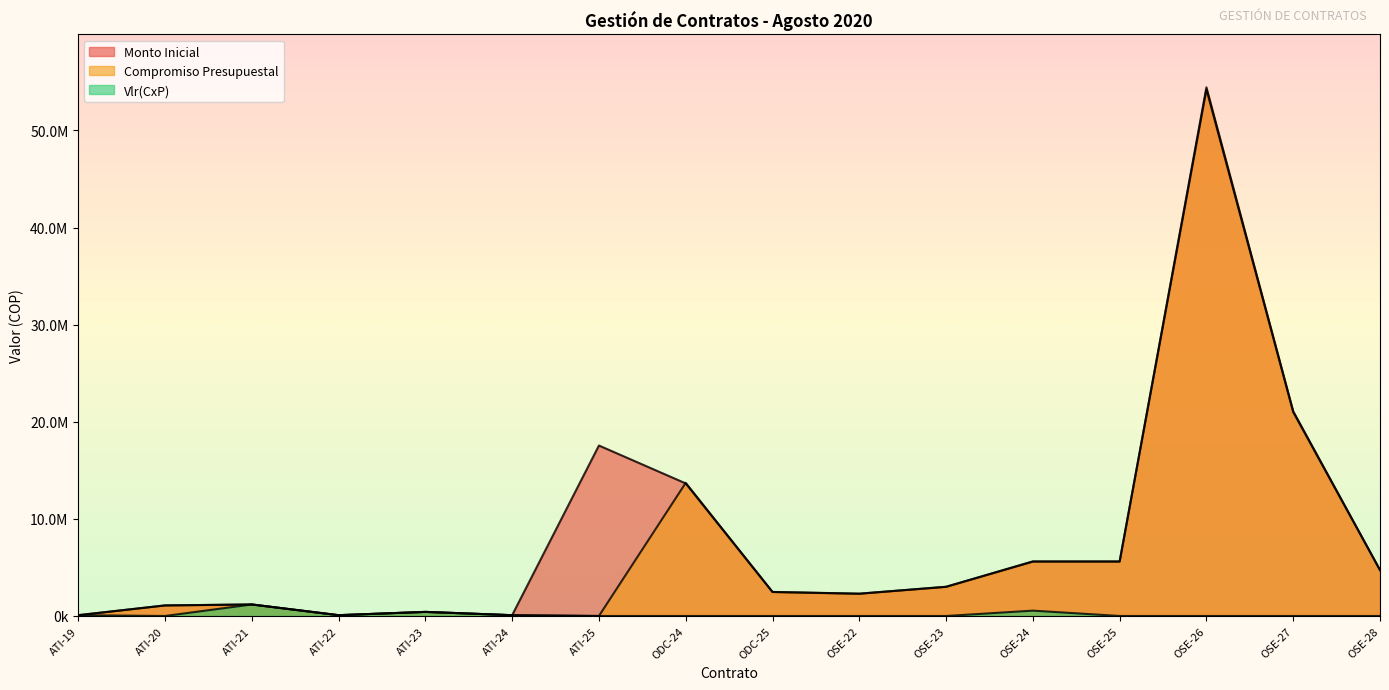

Reading left to right, transcribe all the data shown in this chart.

Monto Inicial: 82365	1087350	1186200	82365	421101	82365	17555760	13655000	2469000	2290000	3000000	5600000	5600000	54231000	21000000	4718646
Compromiso Presupuestal: 82365	1087350	1186200	82365	421101	82365	0	13709620	2478876	2299160	3012000	5622400	5622400	54447924	21084000	4737521
Vlr(CxP): 82365	0	1186200	82365	421101	82365	0	0	0	0	0	550820	0	0	0	0